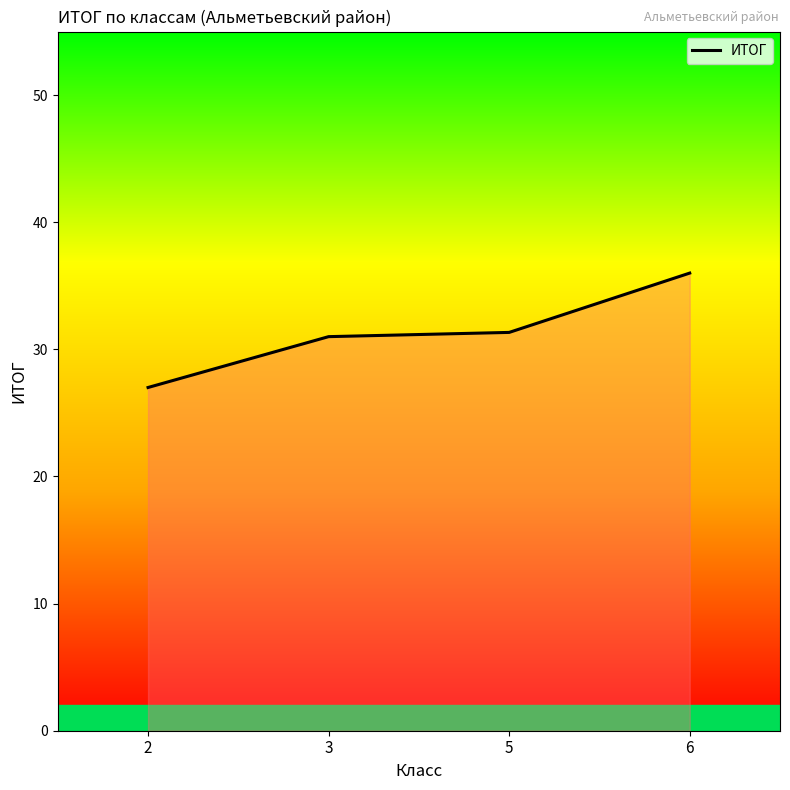

Reading left to right, what are all the values shown in this chart?

2=27.0	3=31.0	5=31.3	6=36.0